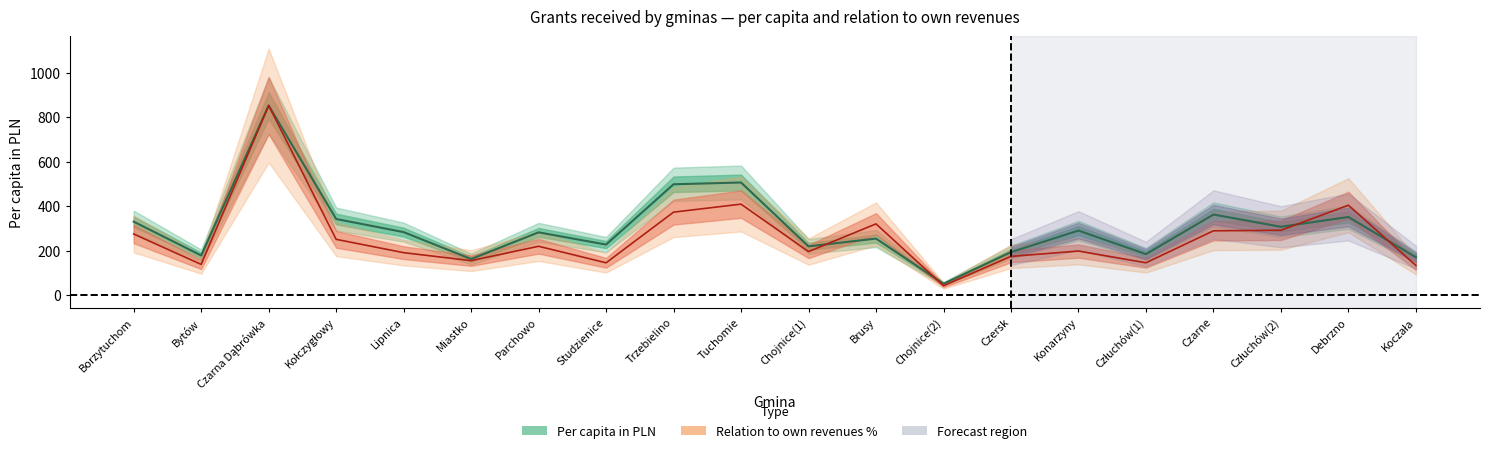

Reading right to left, transcribe all the data shown in this chart.

Per capita in PLN: 171.0	352.0	308.0	363.0	185.0	291.0	194.0	52.0	255.0	220.0	507.0	499.0	228.0	283.0	163.0	284.0	343.0	853.0	179.0	331.0
Relation to own revenues %: 134.2	404.9	292.3	289.9	146.2	198.9	174.9	43.1	321.1	196.5	409.7	373.8	146.2	220.4	155.7	191.7	251.6	853.0	139.0	275.5